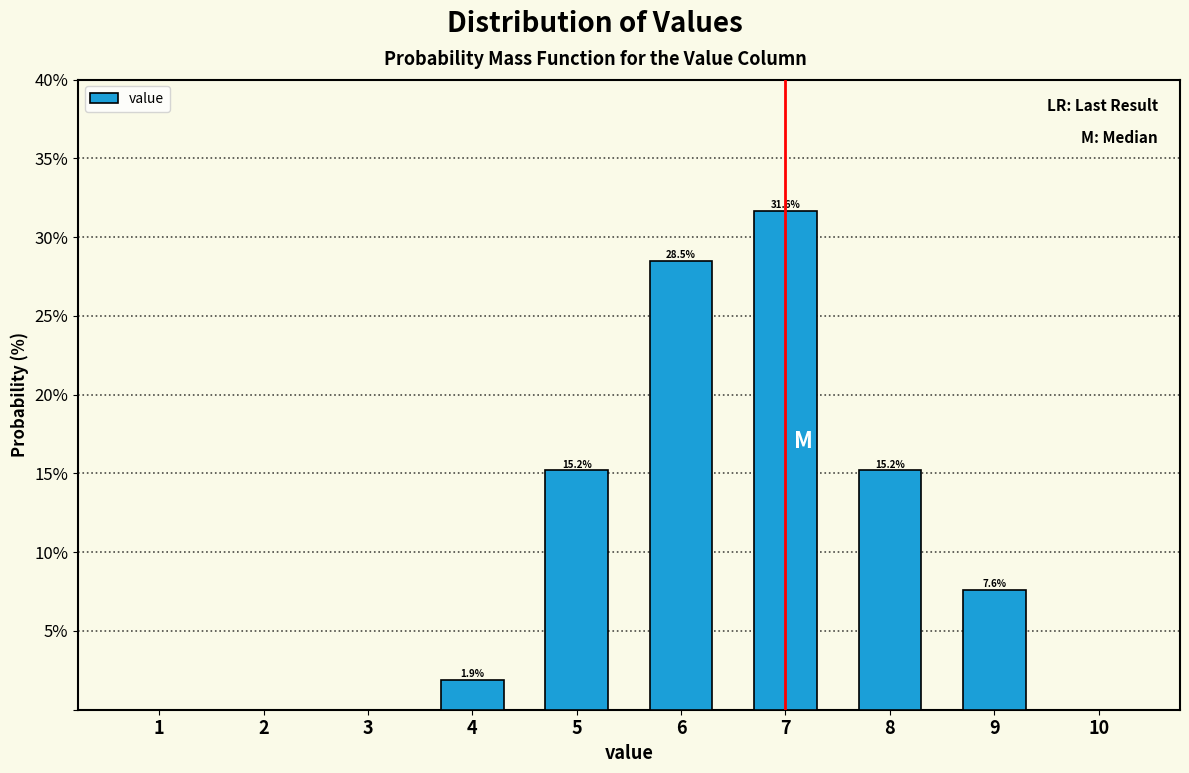

Reading right to left, extract all data points from this chart.

10=0.0	9=7.6	8=15.2	7=31.6	6=28.5	5=15.2	4=1.9	3=0.0	2=0.0	1=0.0